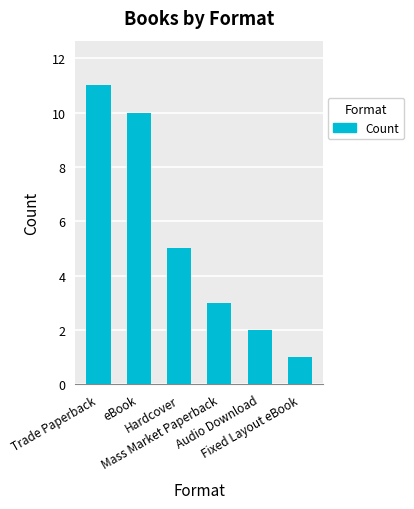

List the labels in order of value, largest first.

Trade Paperback, eBook, Hardcover, Mass Market Paperback, Audio Download, Fixed Layout eBook